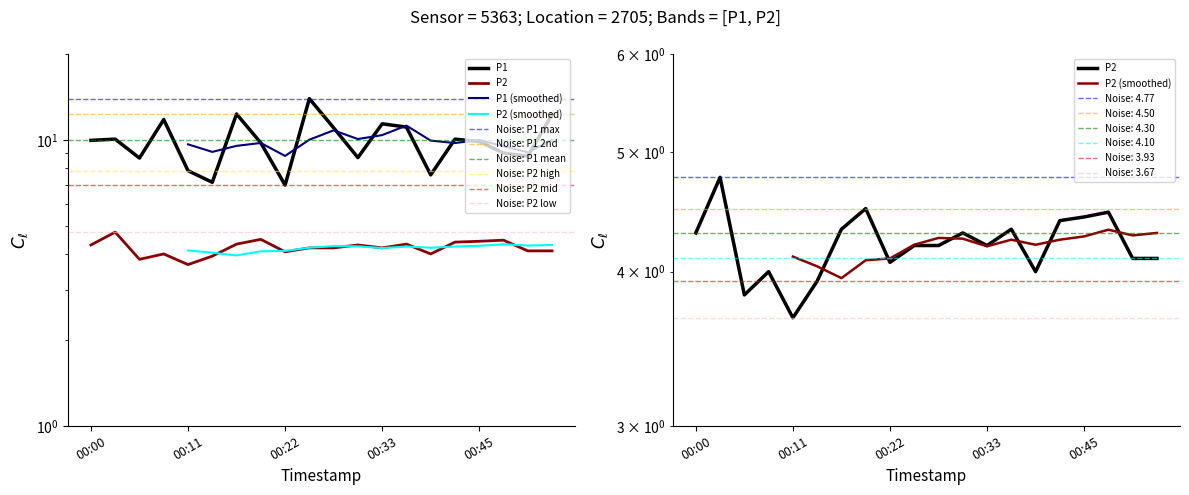

True or false: P1 has a value of 11.4 at 00:33.

True